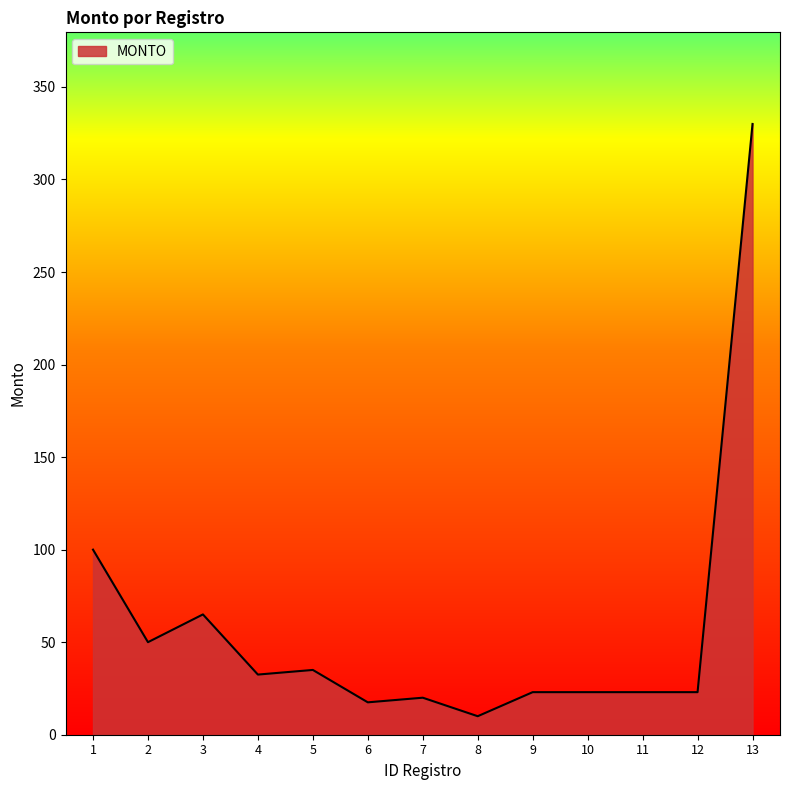

At which category does the data reach its first local peak?

3